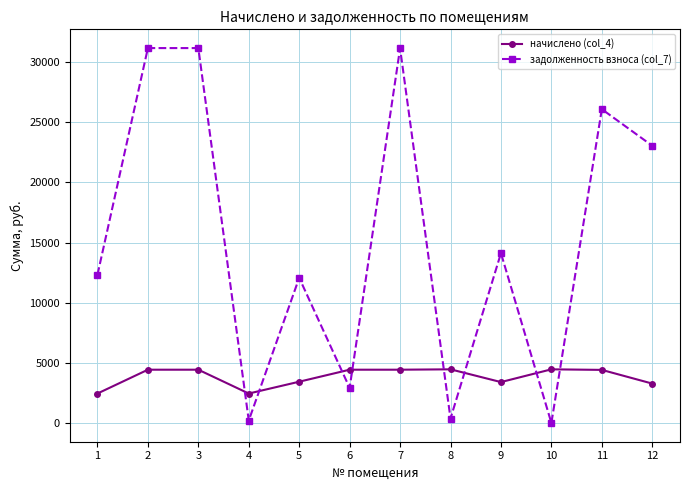

How many values in the задолженность взноса (col_7) series exceed 14122?

6